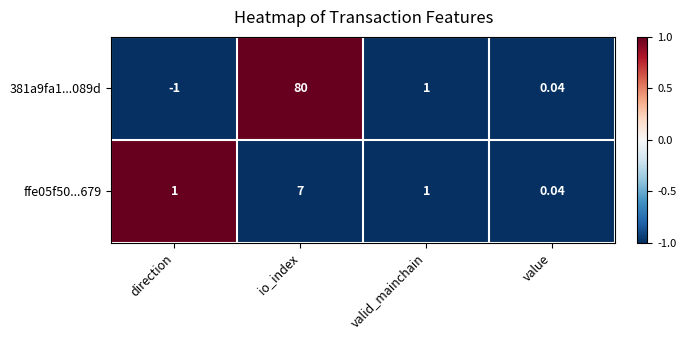

At which label is 381a9fa1...089d closest to 39?

valid_mainchain